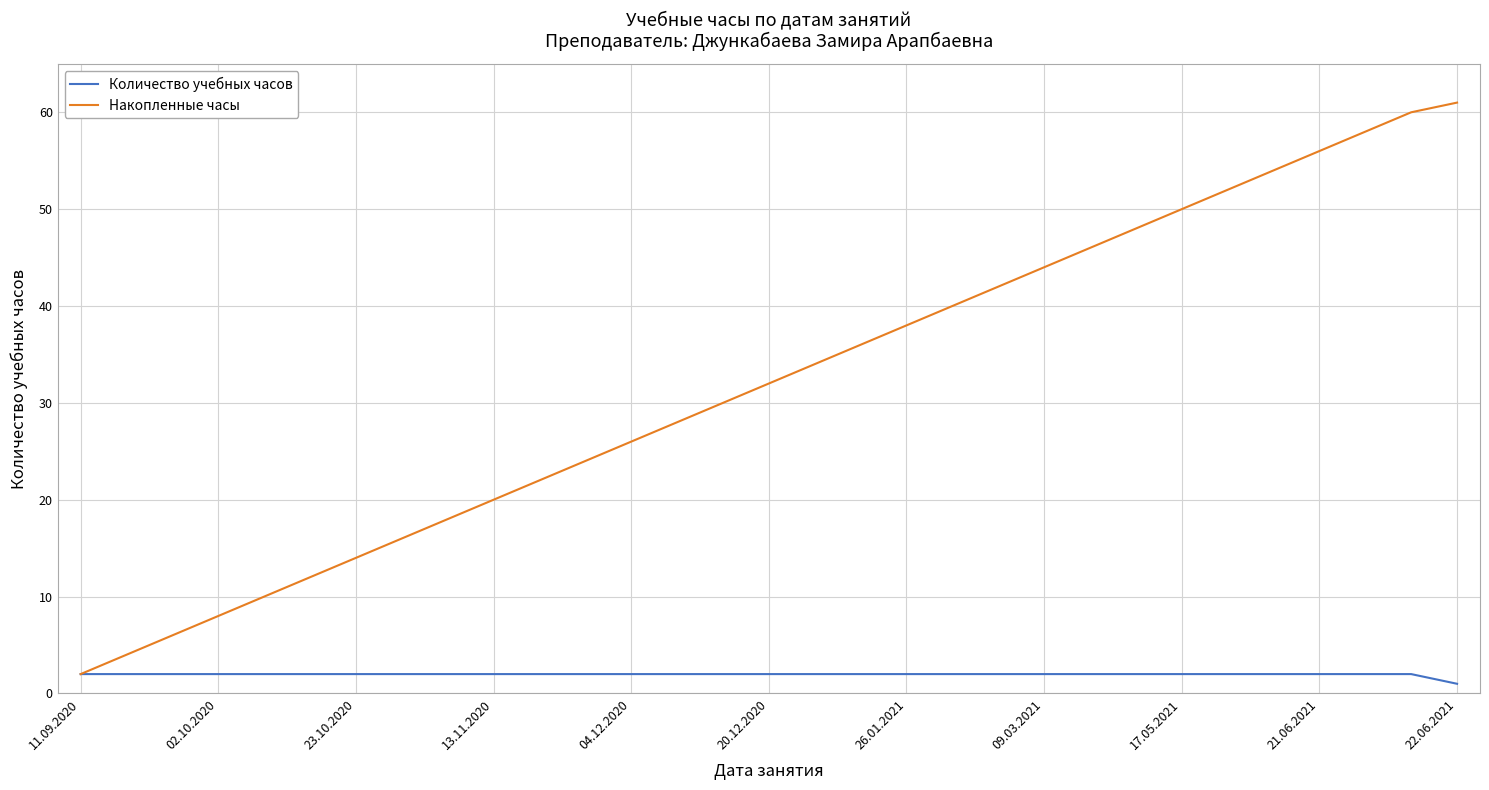

Which series has the largest range (max minus min)?

Накопленные часы